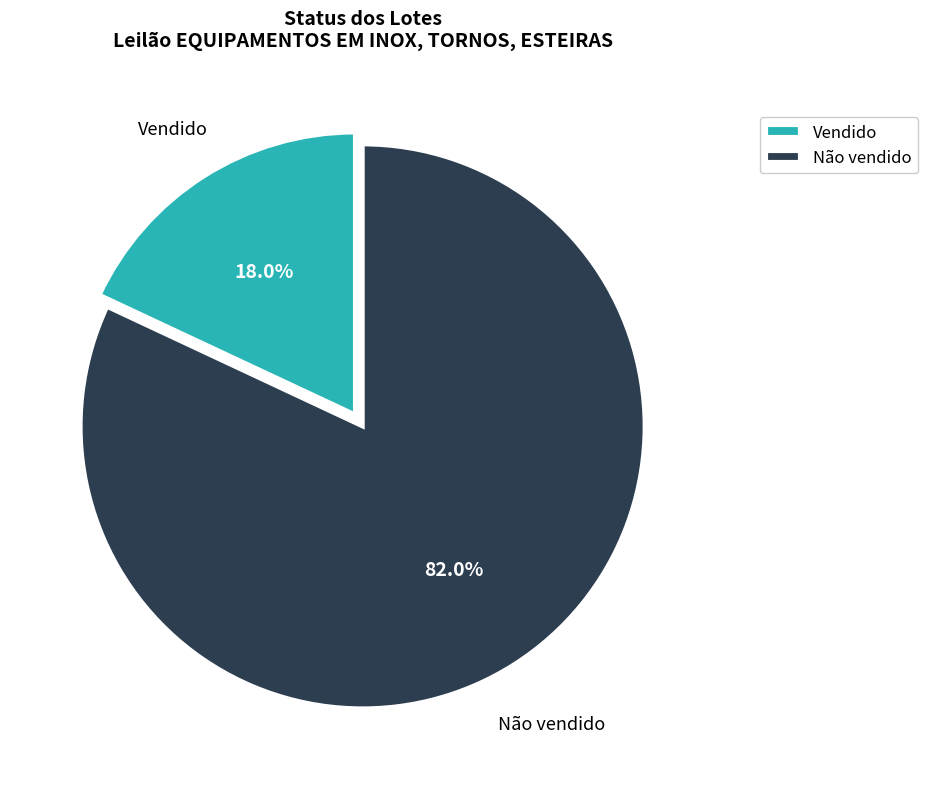

How much of the chart is everything except Vendido?

82.0%